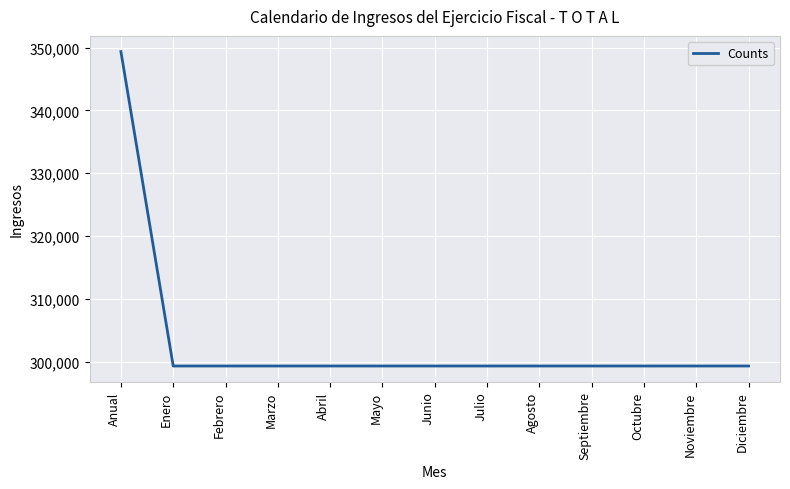

What is the approximate value at Agosto?

299326.8